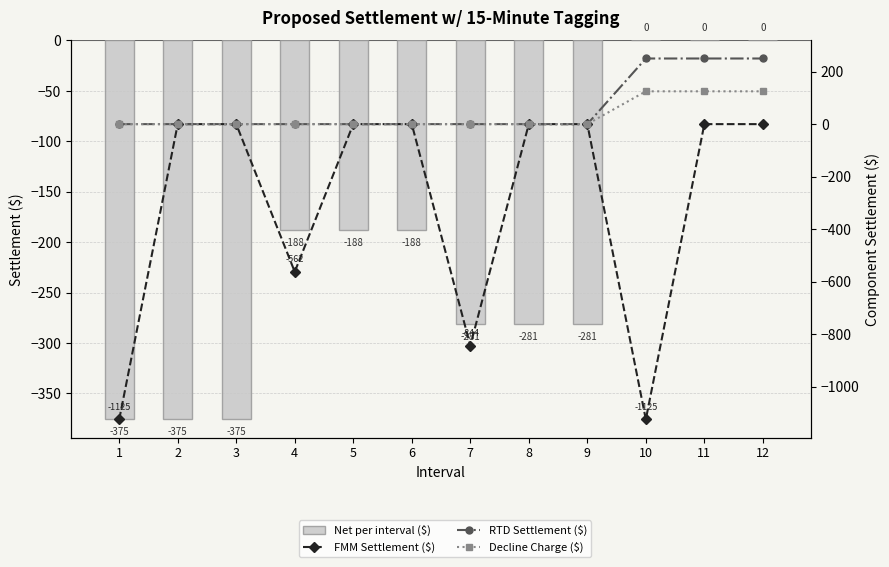

Is it true that RTD Settlement ($) equals 139.5 at 3?

False